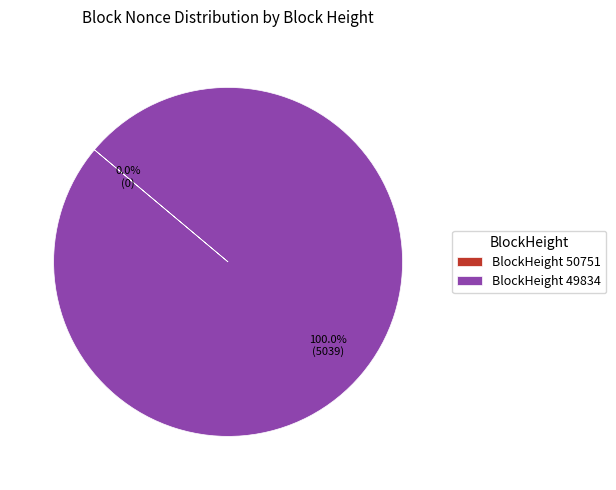

Which slice is the largest?

49834